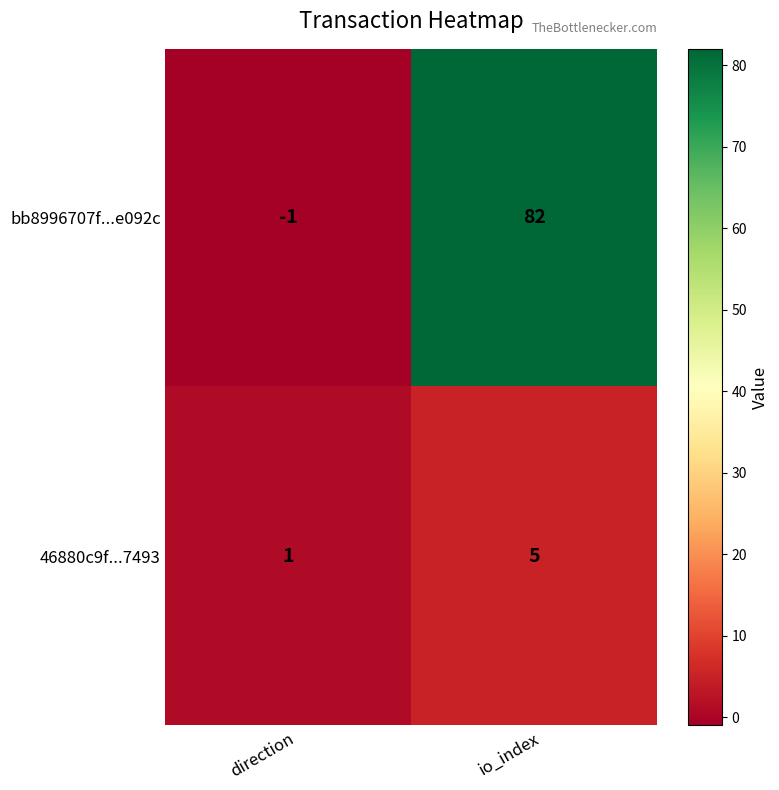

Reading right to left, transcribe all the data shown in this chart.

bb8996707f...e092c: 82	-1
46880c9f...7493: 5	1